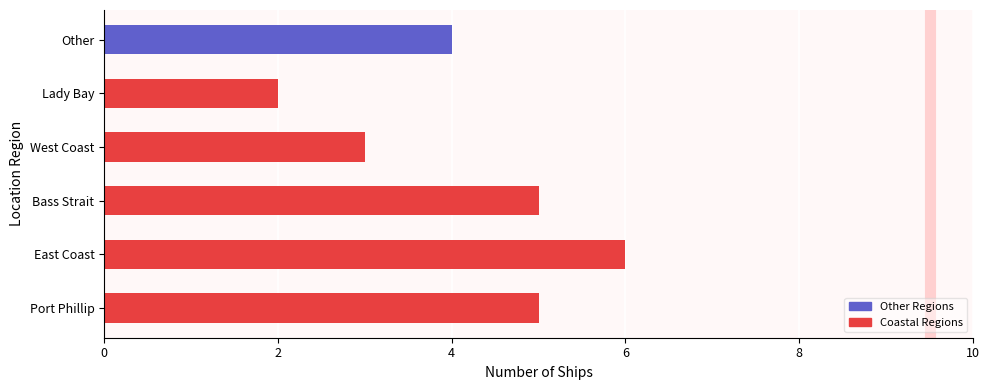

Does the chart contain stacked bars?

No